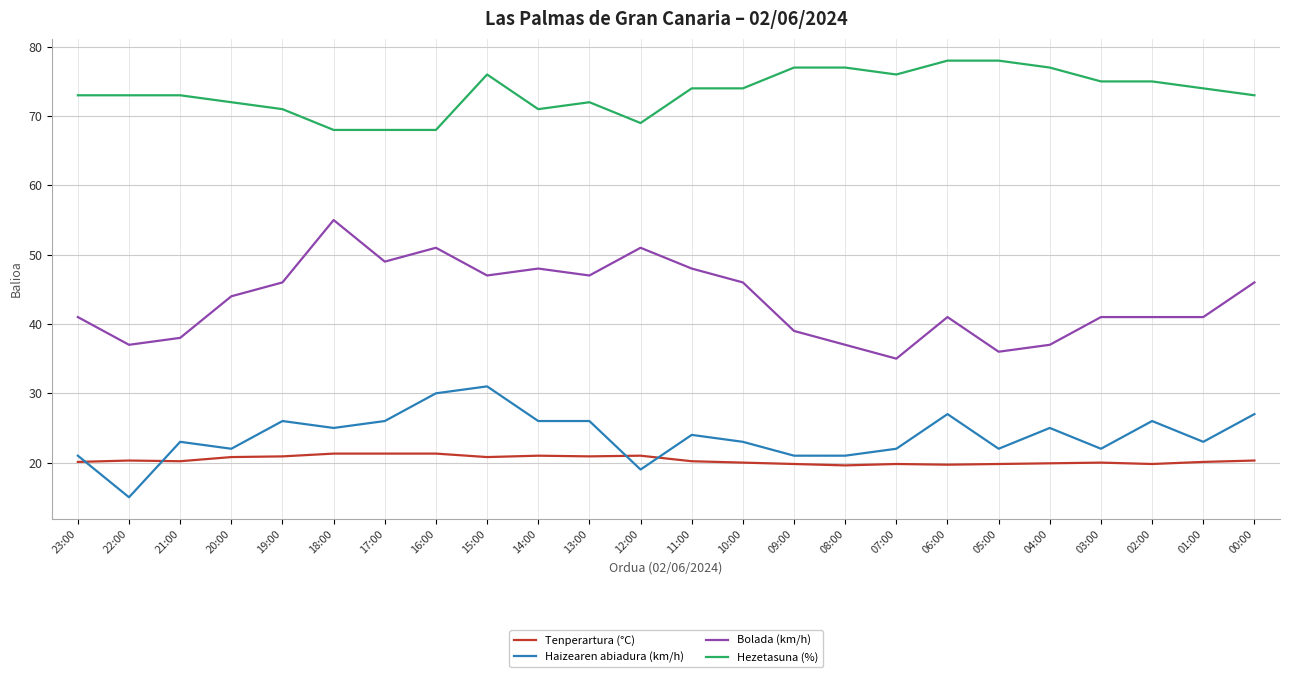

What is the average value of the Tenperartura (°C) series?

20.4